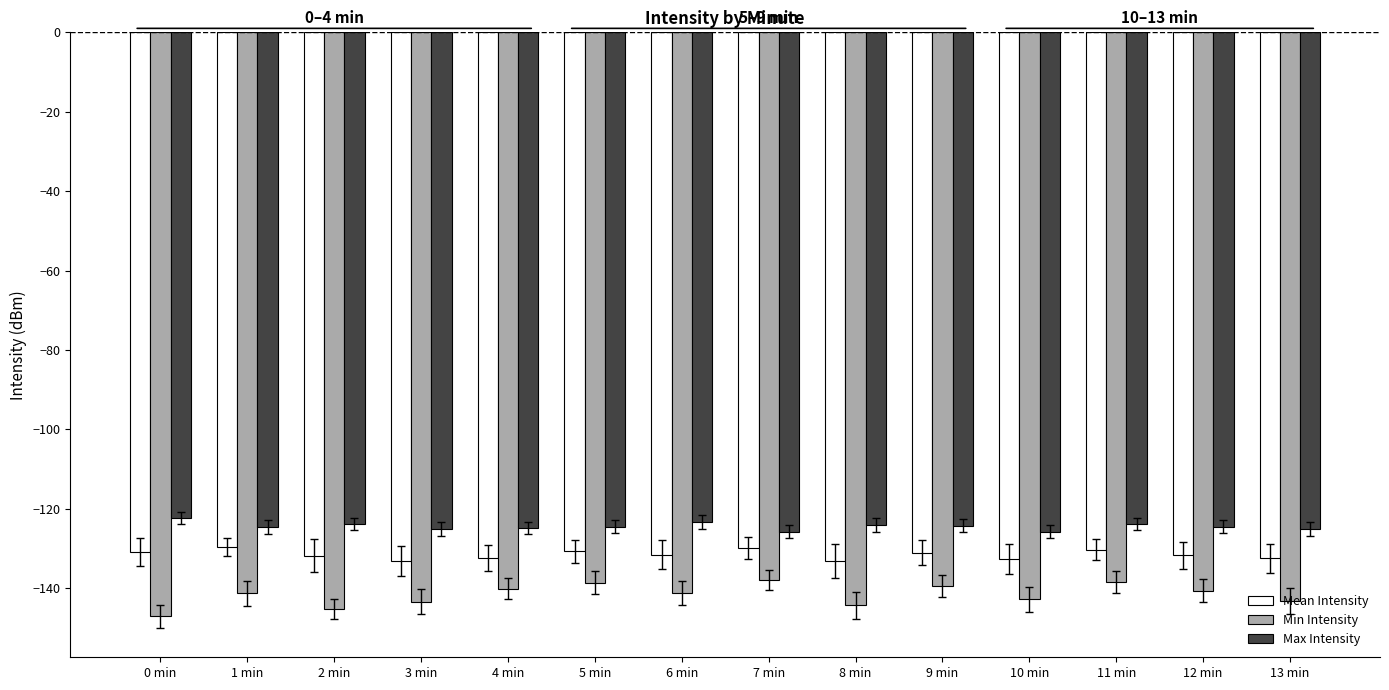

What is the value of the Mean Intensity bar at the 3rd from the left?

-131.8